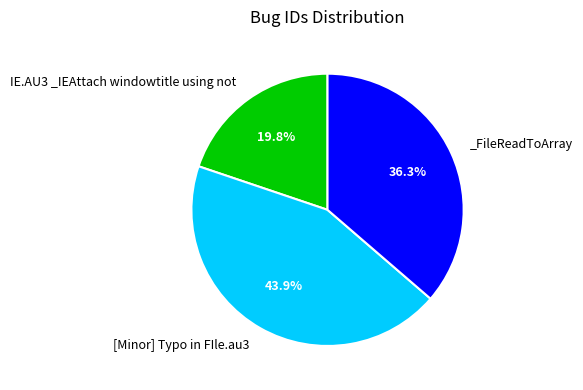

Is there any slice that represents more than half of the pie?

No